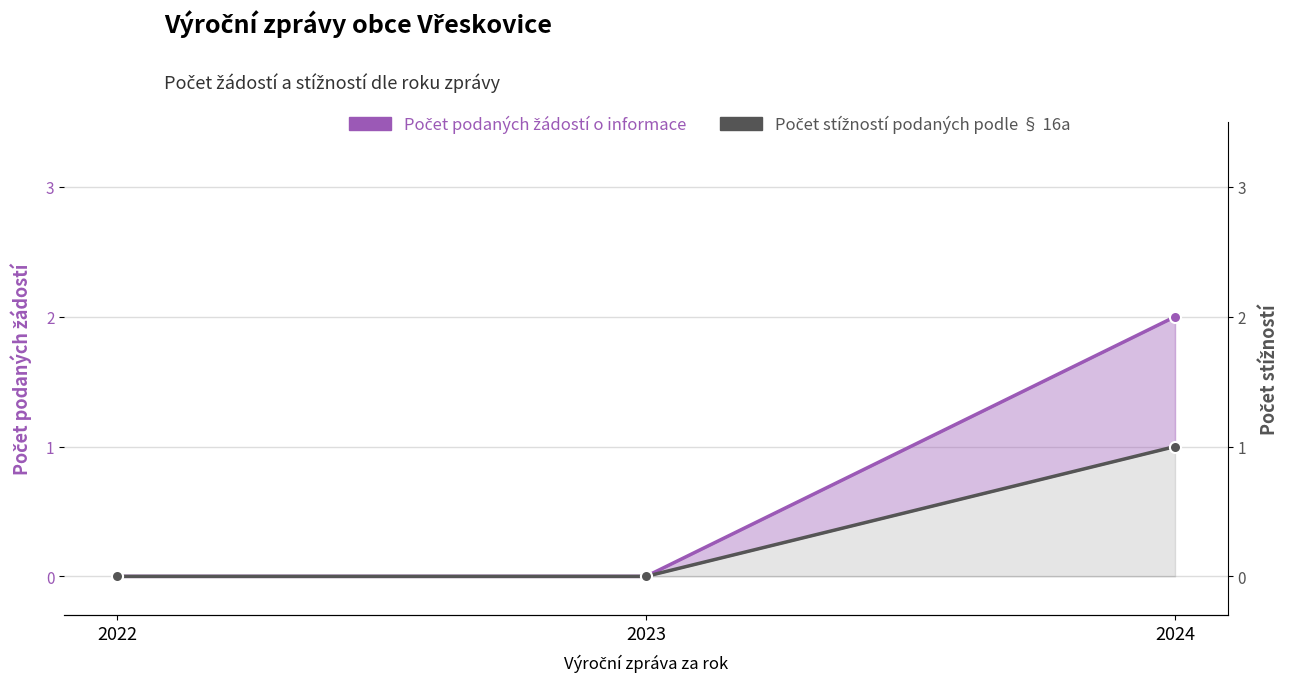

What is the value of the Počet podaných žádostí o informace point at the 3rd from the left?

2